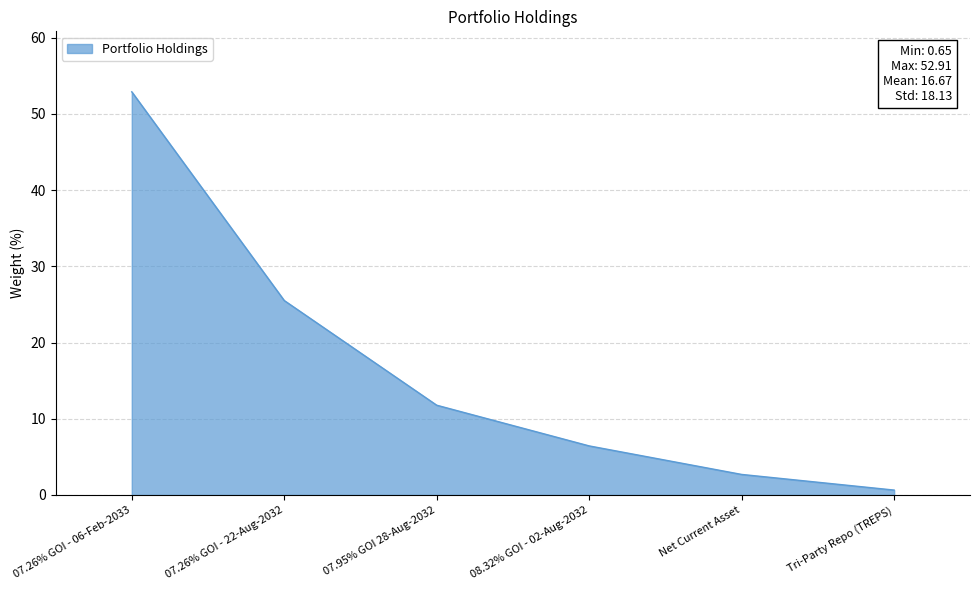

Which has a higher value, 07.26% GOI - 06-Feb-2033 or Net Current Asset?

07.26% GOI - 06-Feb-2033